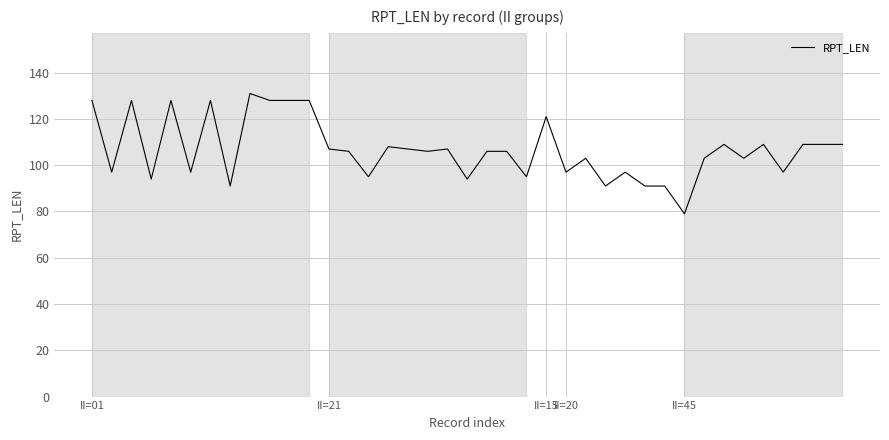

What is the difference between the maximum and minimum values?

52